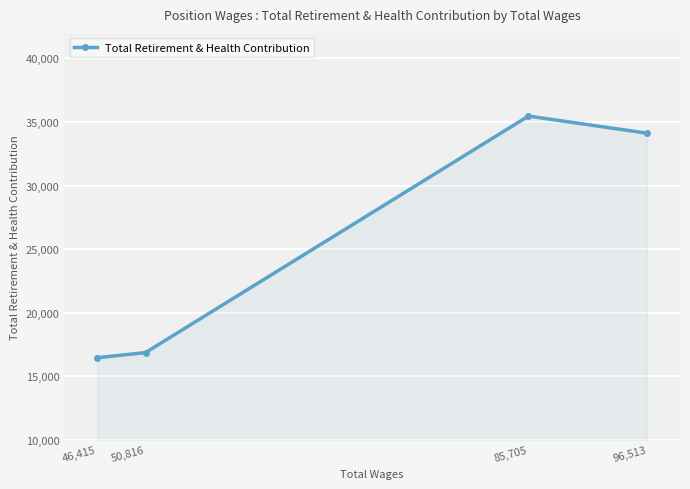

What is the smallest value displayed?

16471